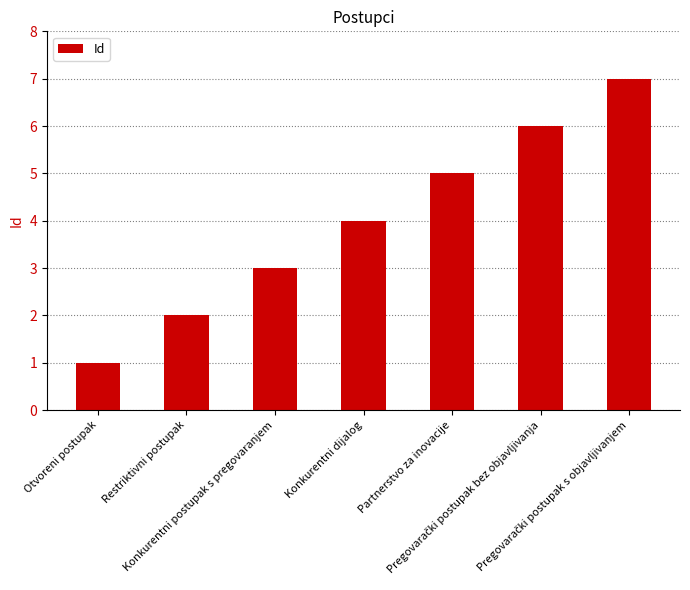

What is the ratio of the value at Konkurentni postupak s pregovaranjem to the value at Partnerstvo za inovacije?

0.6